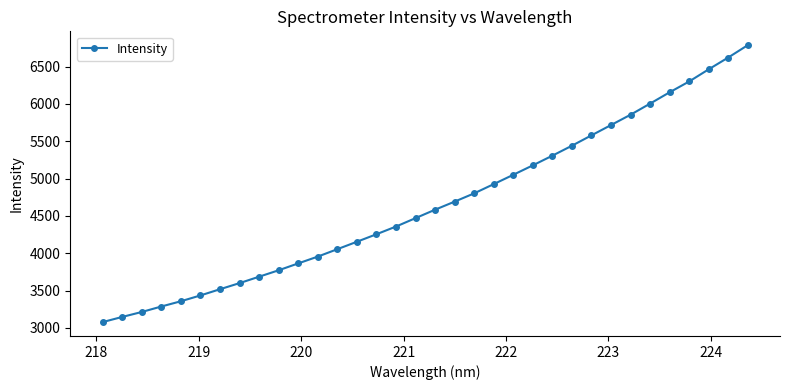

What is the smallest value displayed?

3078.2